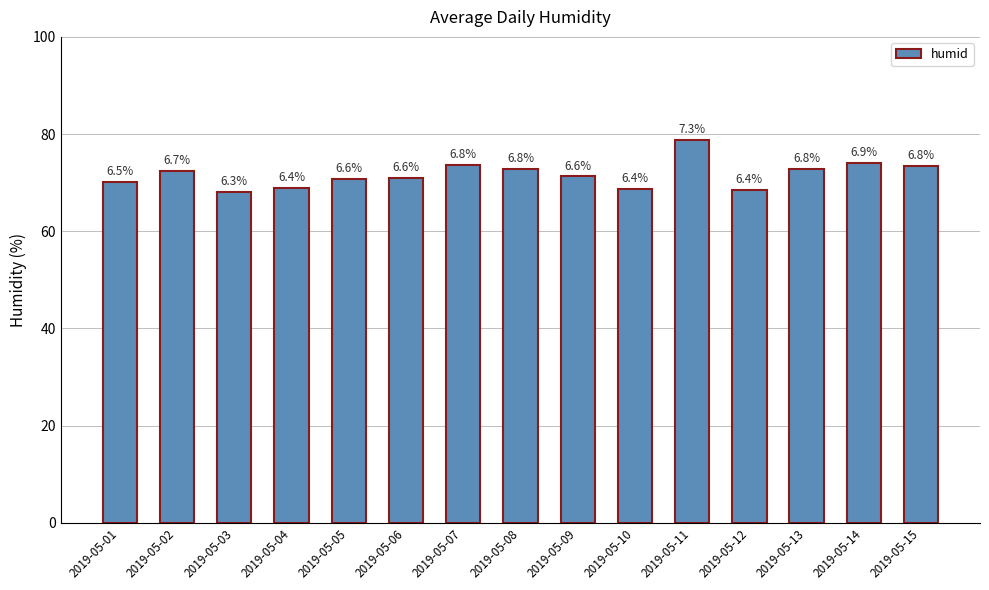

The value at 2019-05-07 is 41.6. True or false?

False